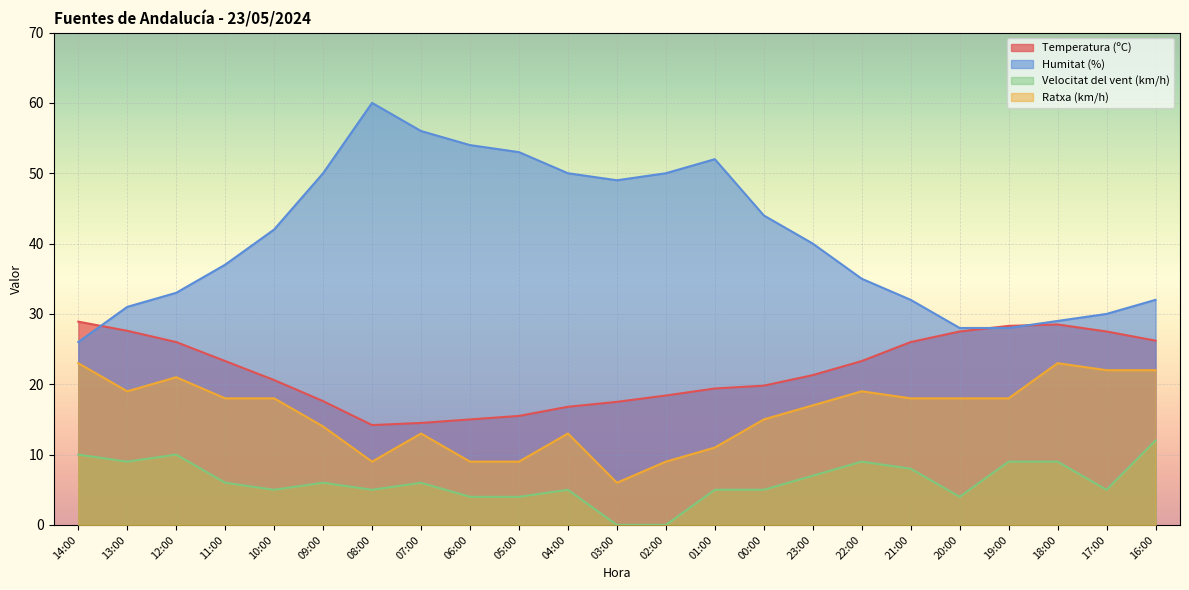

True or false: Humitat (%) and Ratxa (km/h) intersect in this chart.

False